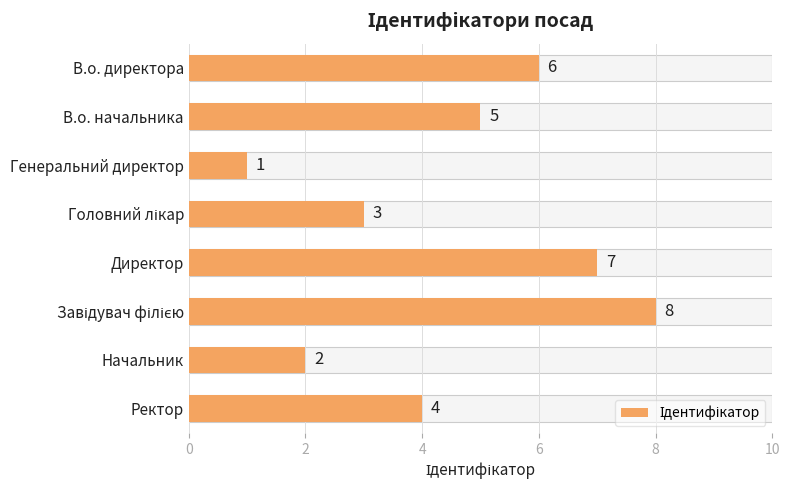

What is the value of the 2nd bar from the left?

5